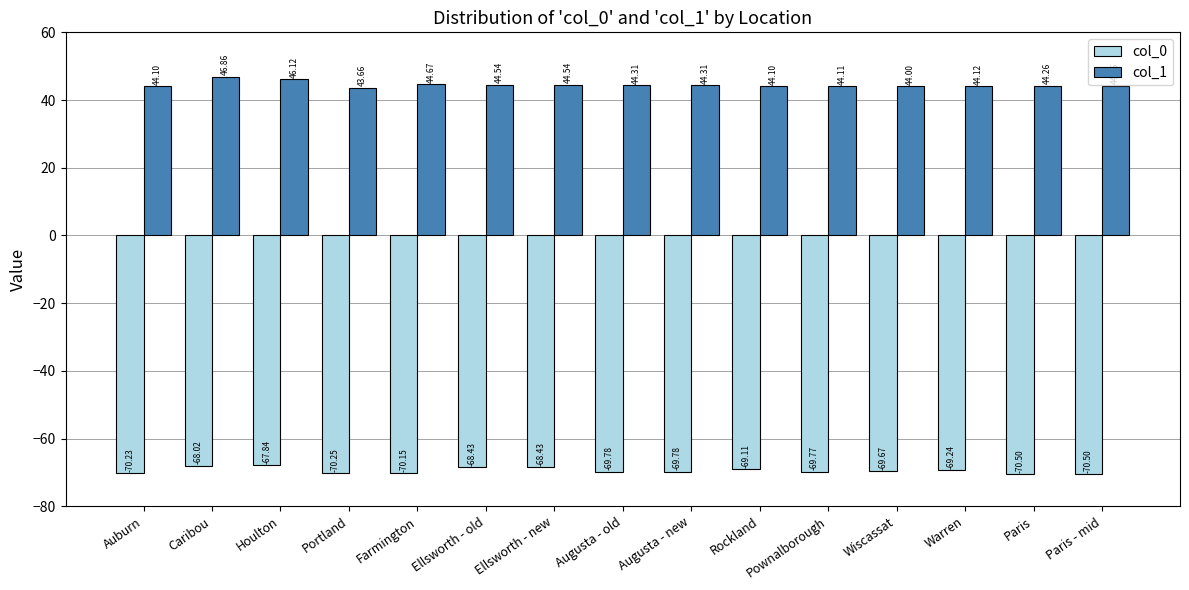

The col_0 series shows -14.4 at Paris. True or false?

False